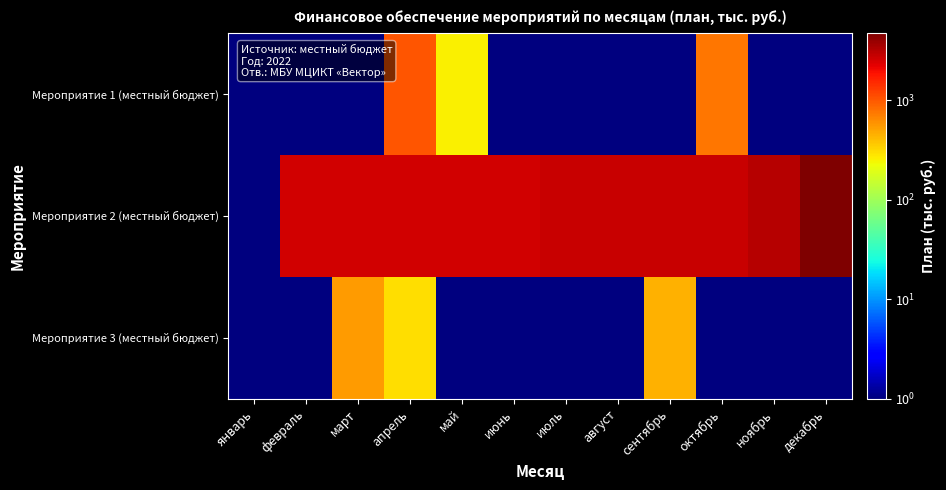

Rank the series by their maximum value, from lowest to highest.

Мероприятие 3 (местный бюджет), Мероприятие 1 (местный бюджет), Мероприятие 2 (местный бюджет)